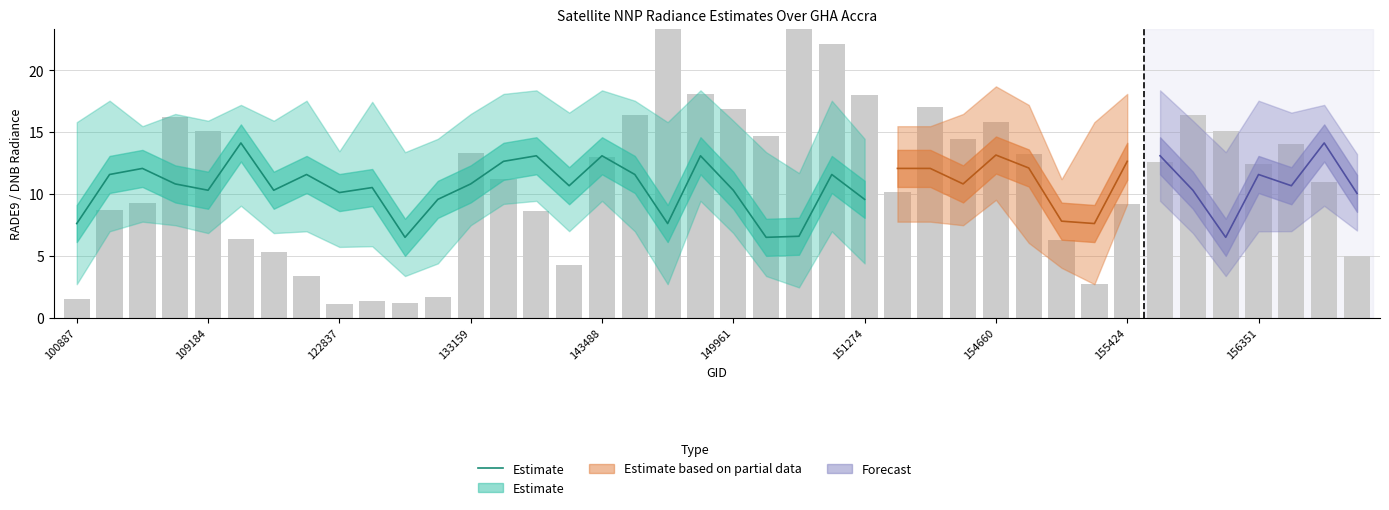

What value does the data have at 151274?

9.6